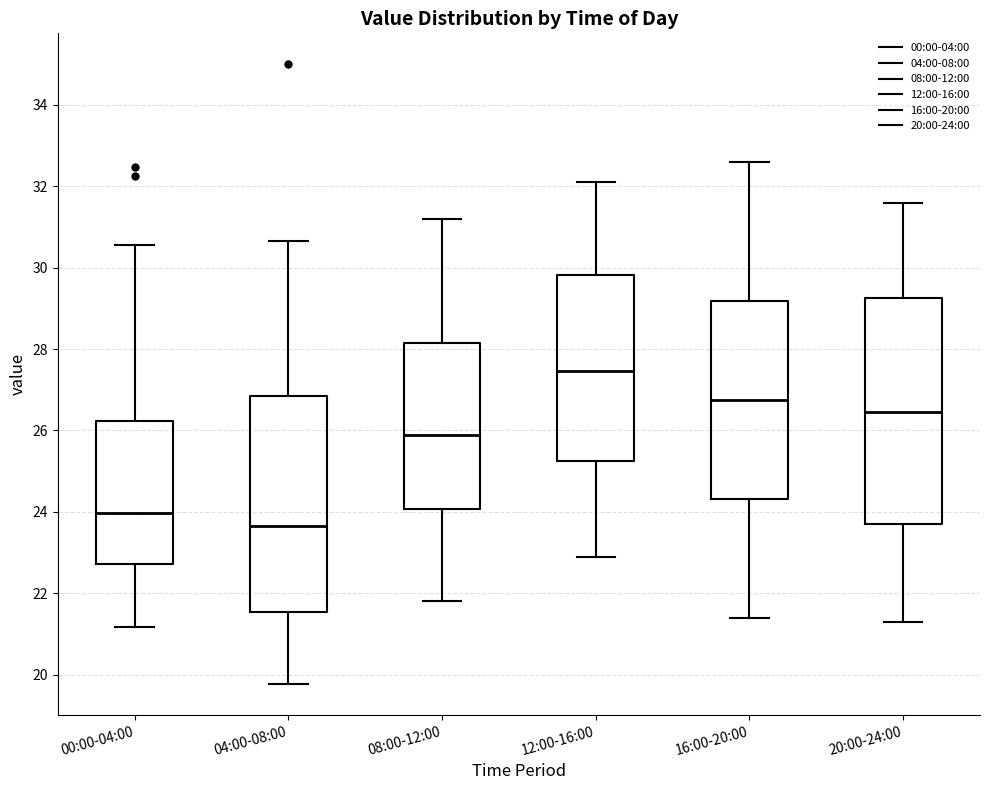

Reading left to right, transcribe this box plot: for each box, give where its median line is, the range the box spans, and where its two whiskers end, as read against the y-axis. The values are not printed on the chart, so give them approximately, as read against the axis.

00:00-04:00: median 24.0, box 22.8 to 26.2, whiskers 21.2 to 30.6
04:00-08:00: median 23.6, box 21.6 to 26.8, whiskers 19.8 to 30.6
08:00-12:00: median 26.0, box 24.0 to 28.2, whiskers 21.8 to 31.2
12:00-16:00: median 27.4, box 25.2 to 29.8, whiskers 23.0 to 32.2
16:00-20:00: median 26.8, box 24.4 to 29.2, whiskers 21.4 to 32.6
20:00-24:00: median 26.4, box 23.8 to 29.2, whiskers 21.4 to 31.6